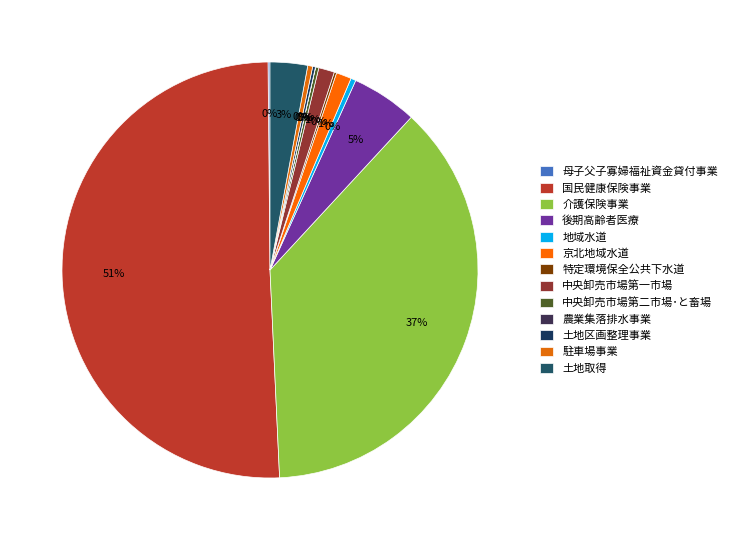

To the nearest percent, what is the difference between the 国民健康保険事業 and 京北地域水道 slice percentages?

49%